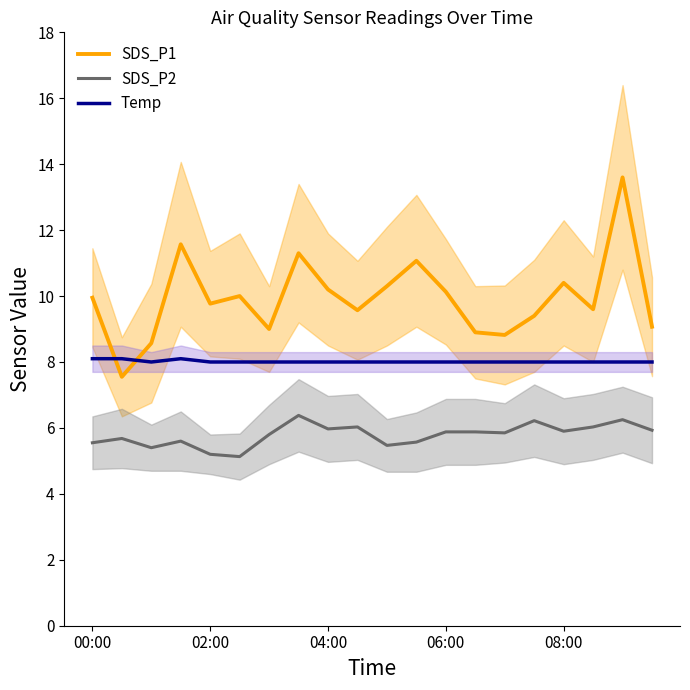

The value of SDS_P1 at 13 is 12.4. True or false?

False